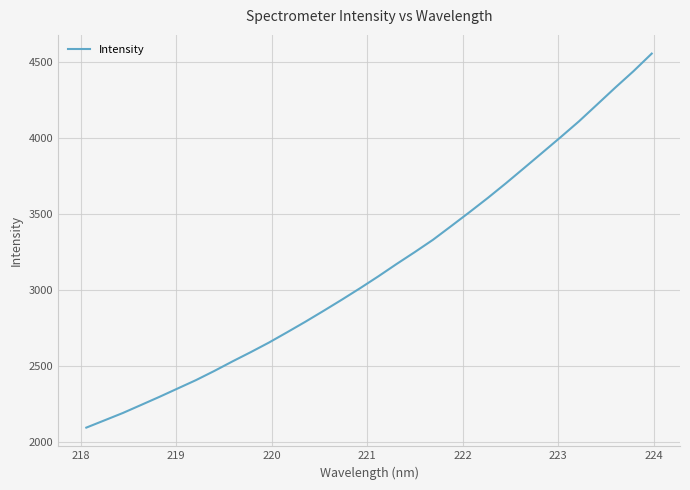

What is the smallest value displayed?

2092.0